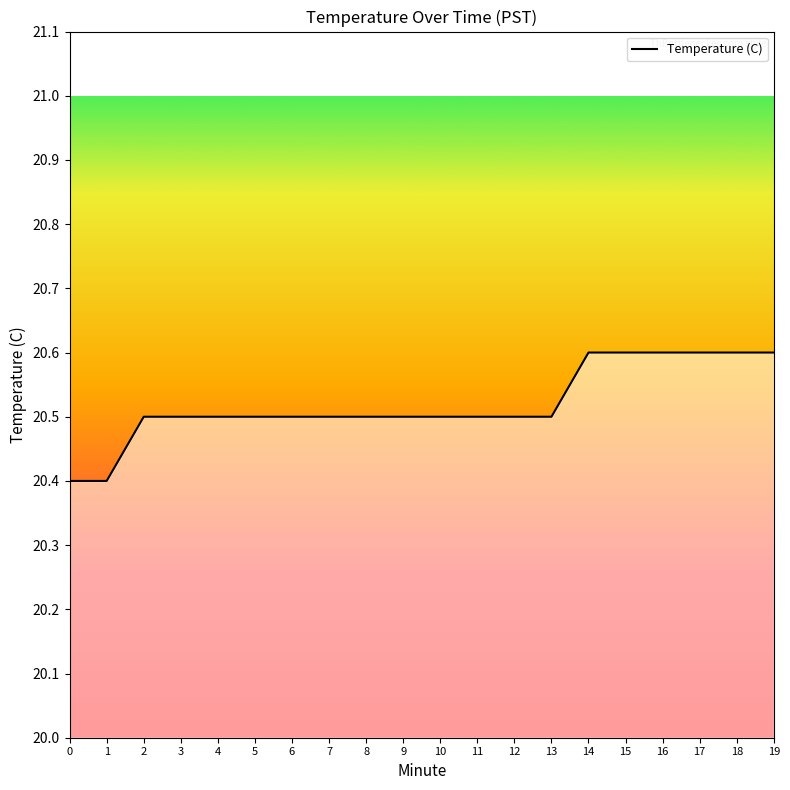

How many lines are shown in the chart?

1